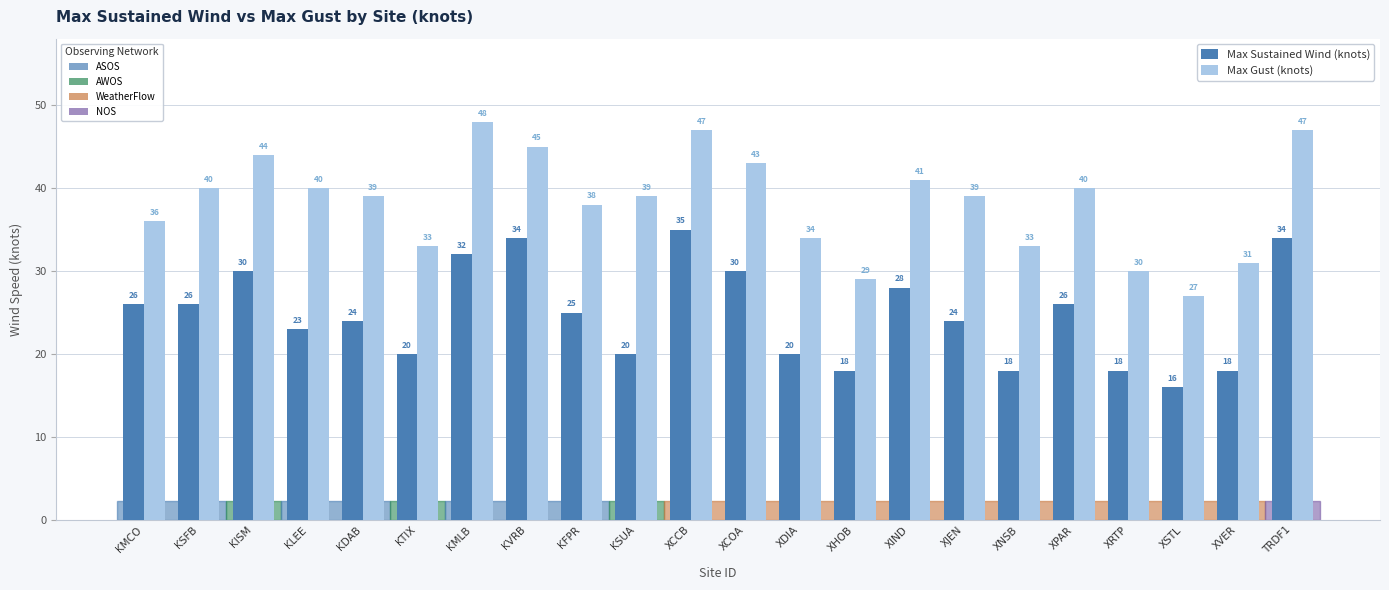

Does the chart contain stacked bars?

No